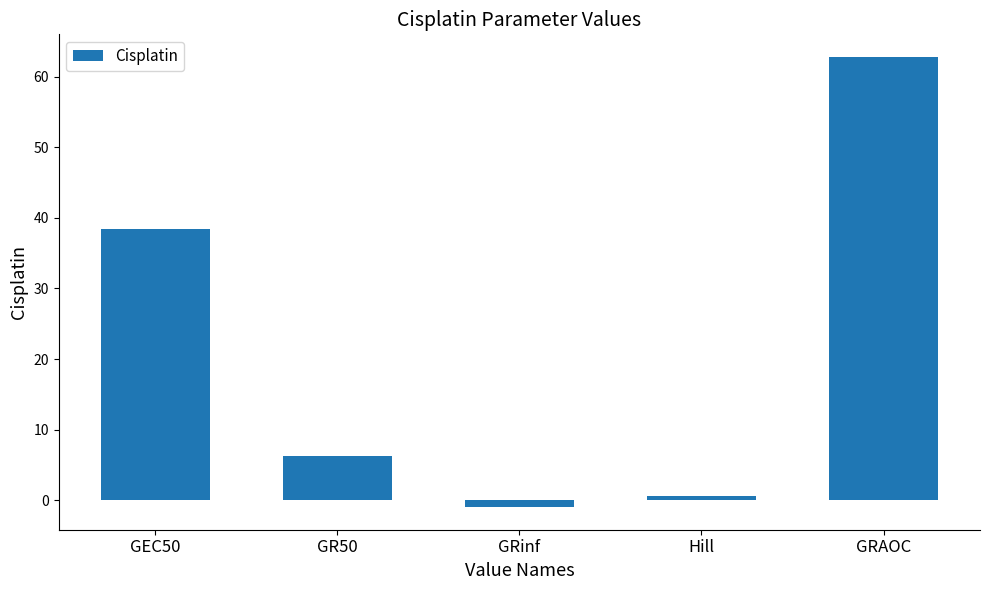

What is the maximum value shown in the chart?

62.8